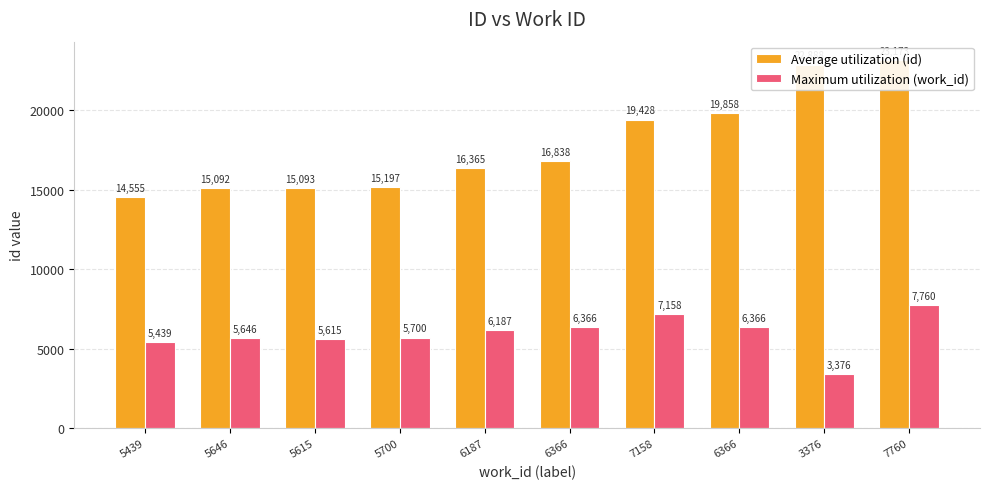

What is the smallest value displayed?

3376